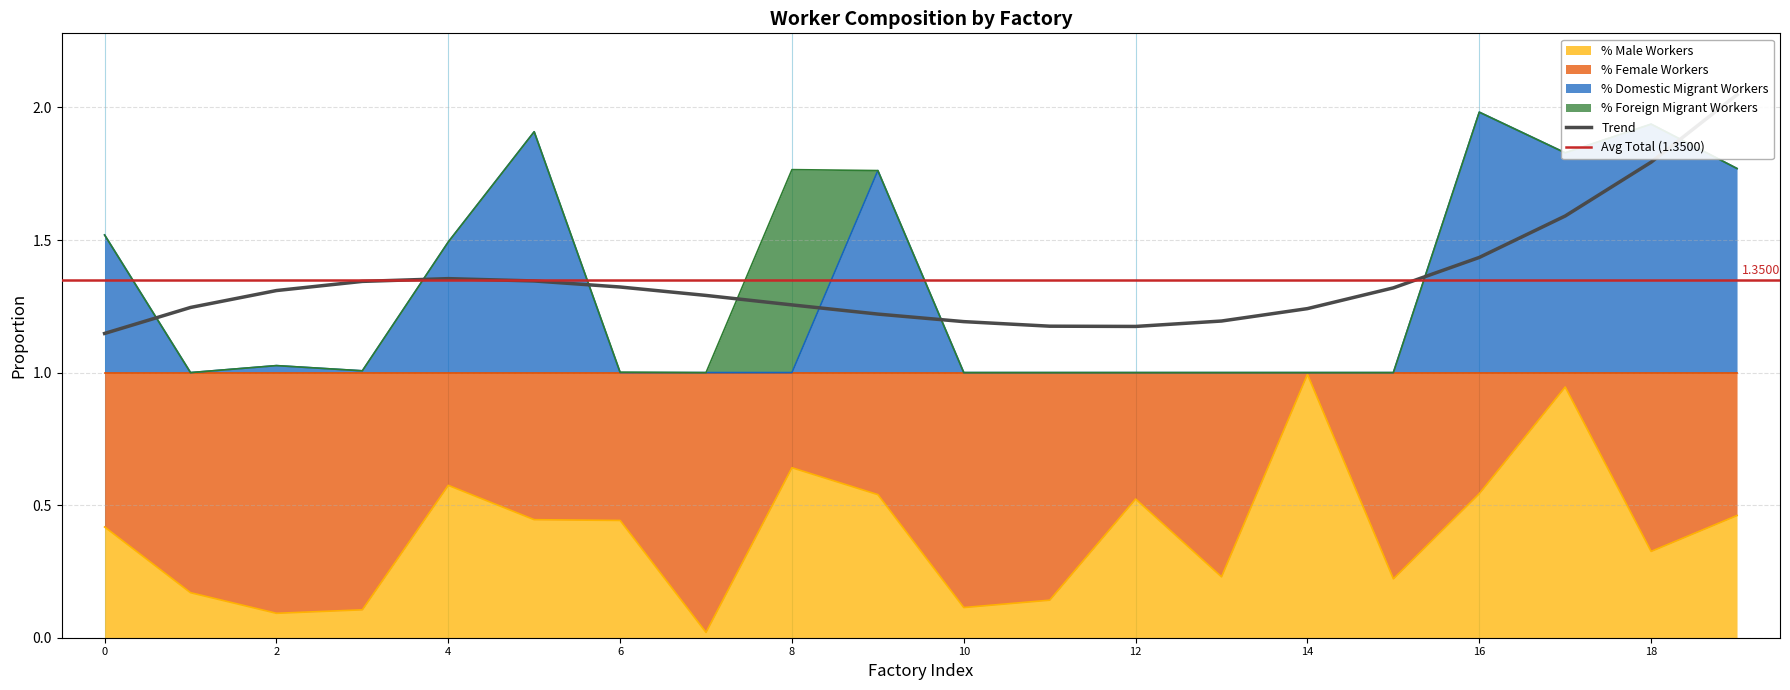

True or false: % Domestic Migrant Workers and % Male Workers intersect in this chart.

False